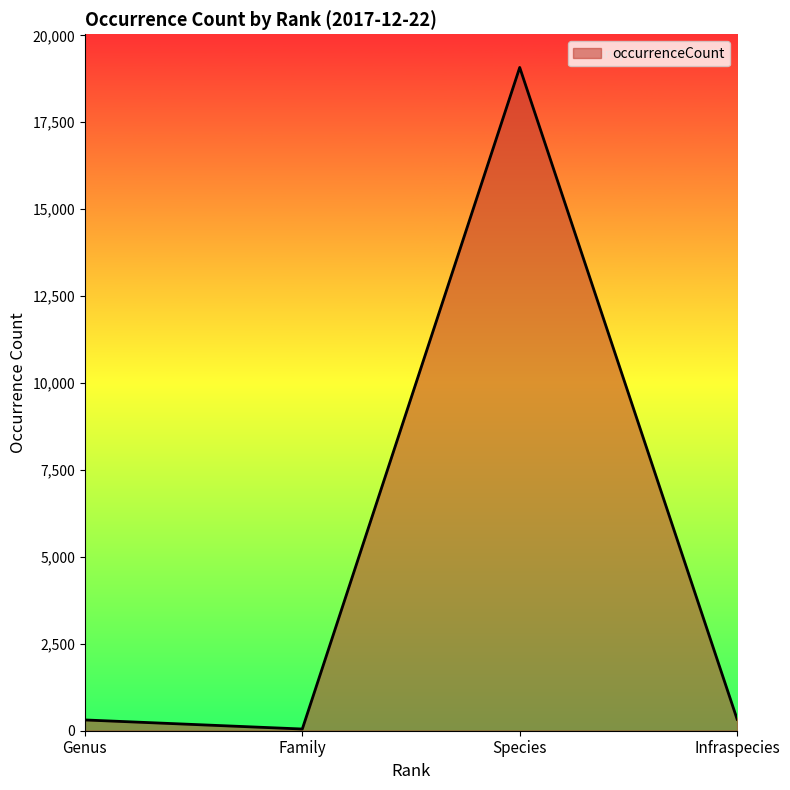

How many interior local peaks (higher than both neighbors) does the data have?

1